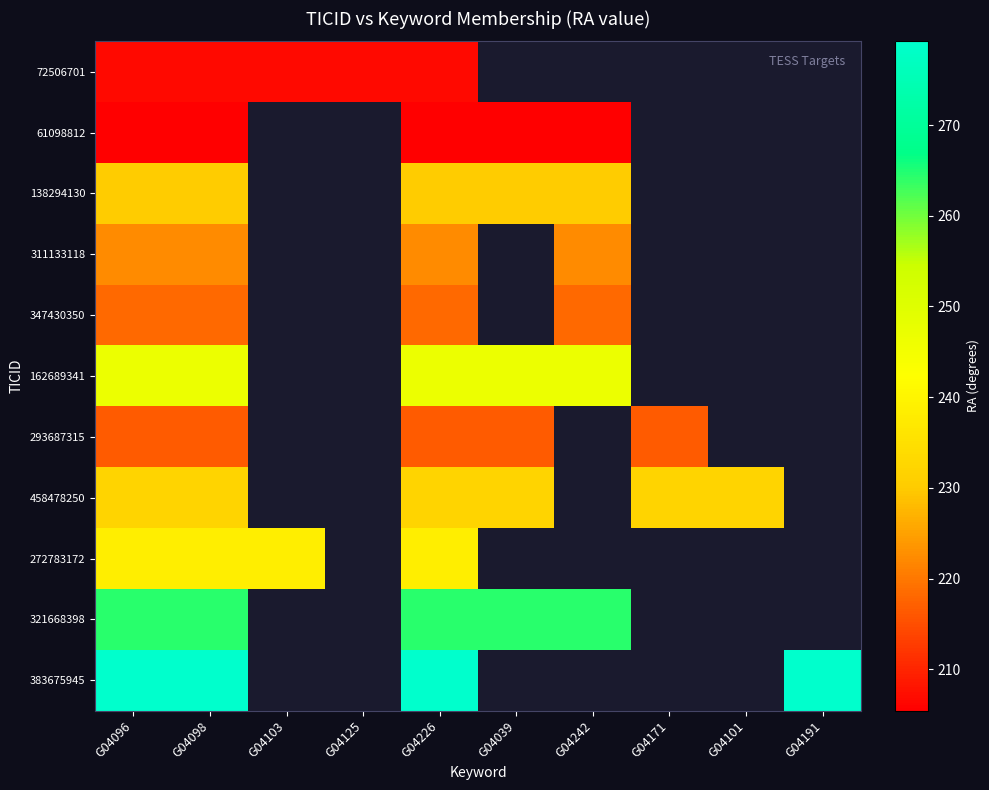

Is it true that 162689341 equals 246.7 at G04226?

True